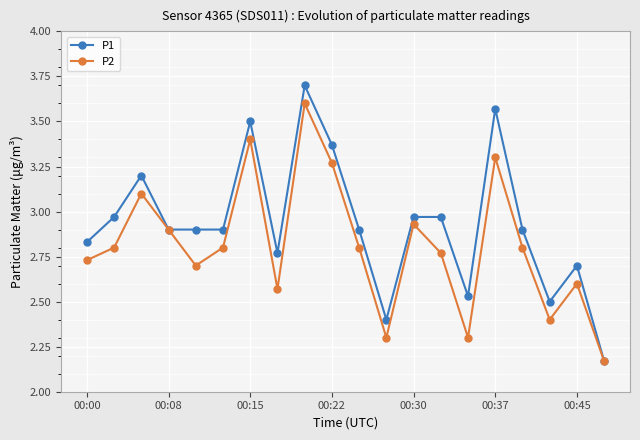

How many interior local valleys does the P2 series have?

5